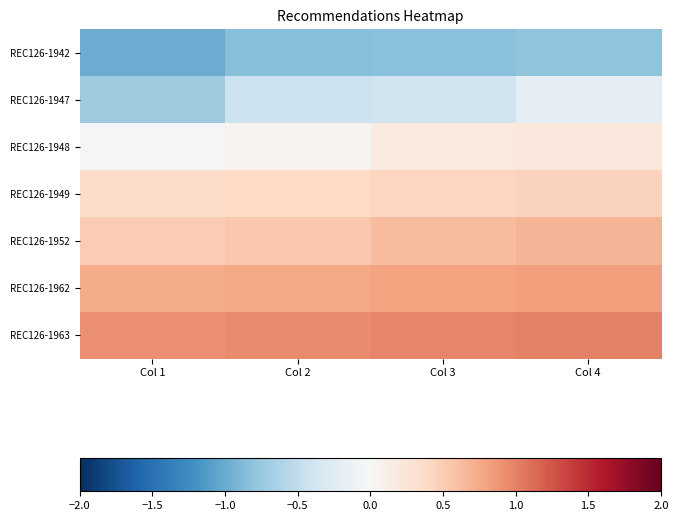

At how many categories does at least one series exceed 0?

4